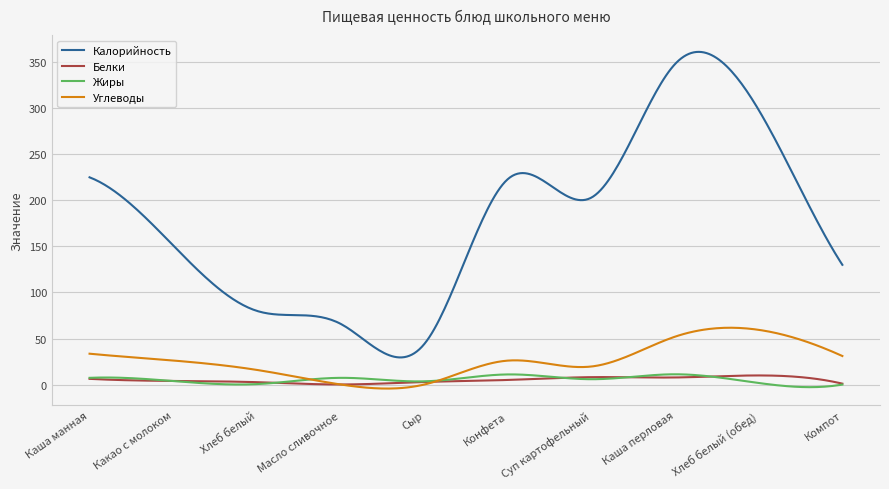

What is the highest value of the Углеводы series?

61.7